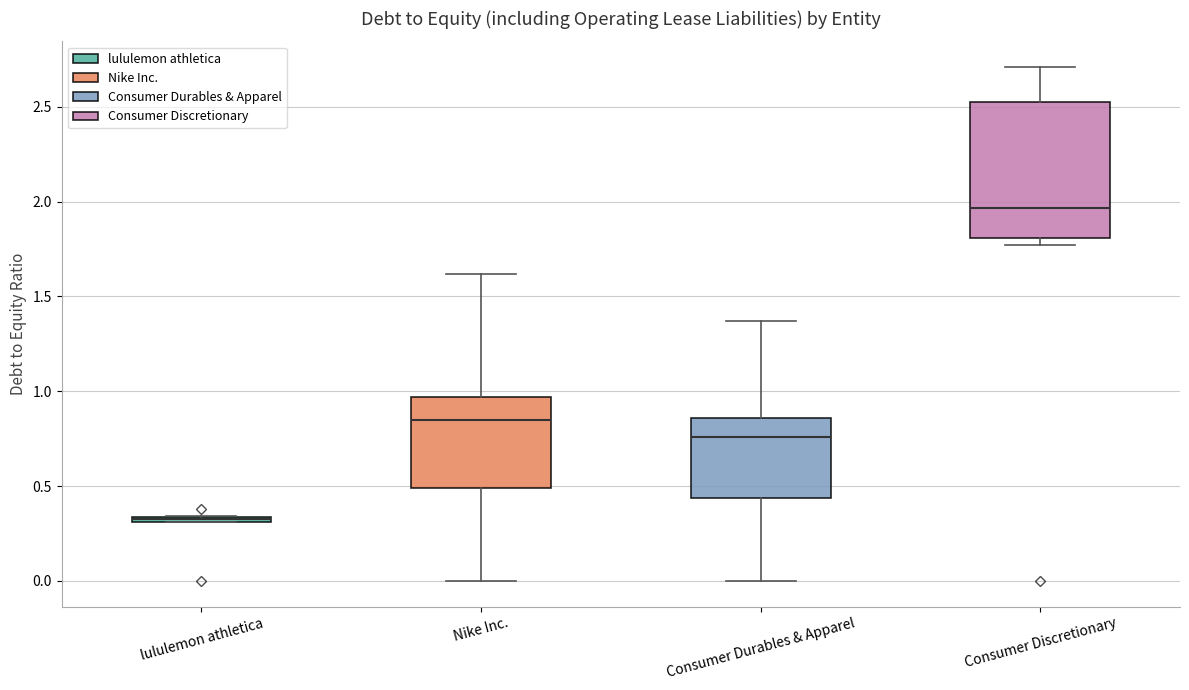

Comparing the boxes themselves (not the whiskers), which one is the tallest?

Consumer Discretionary